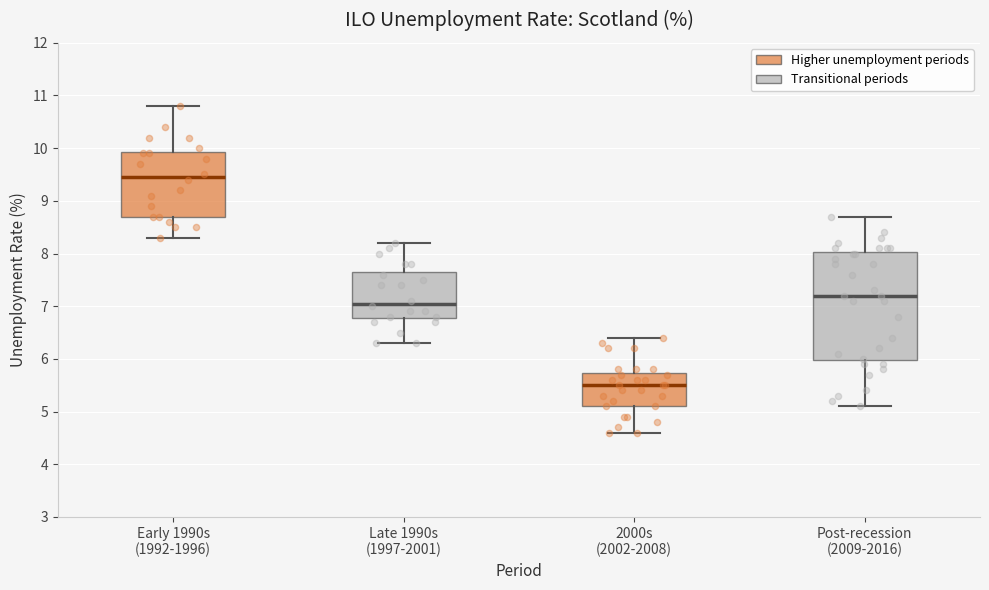

Reading left to right, read every box against the y-axis: the position of its median line, the range the box covers, and the ends of its whiskers. The values are not printed on the chart, so give them approximately, as read against the axis.

Early 1990s (1992-1996): median 9.5, box 8.7 to 9.9, whiskers 8.3 to 10.8
Late 1990s (1997-2001): median 7.1, box 6.8 to 7.7, whiskers 6.3 to 8.2
2000s (2002-2008): median 5.5, box 5.1 to 5.7, whiskers 4.6 to 6.4
Post-recession (2009-2016): median 7.2, box 6.0 to 8.0, whiskers 5.1 to 8.7